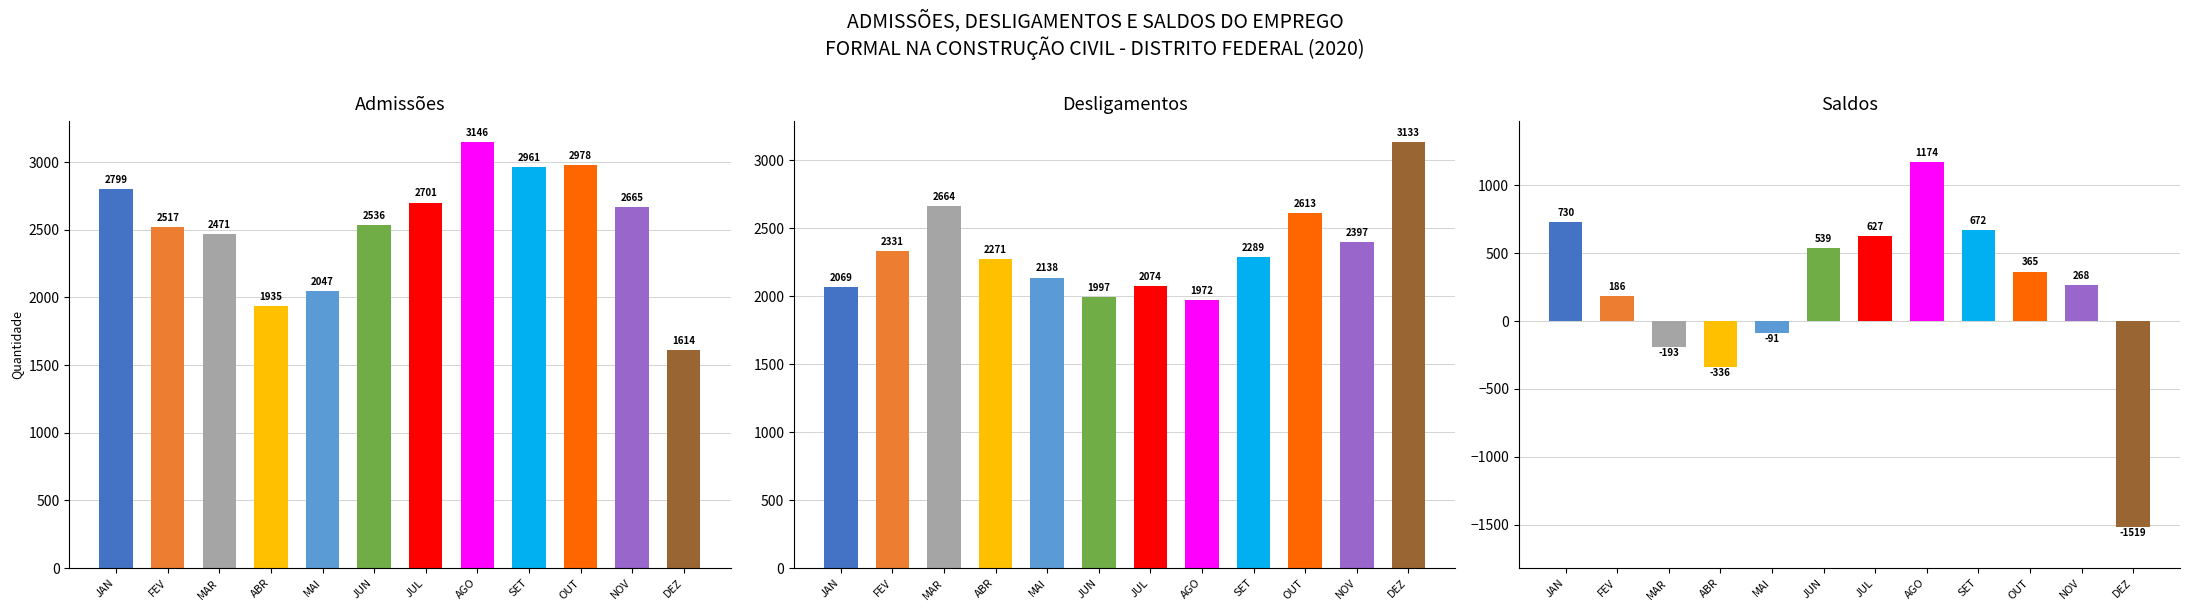

At which label does Saldos first exceed 365?

JAN